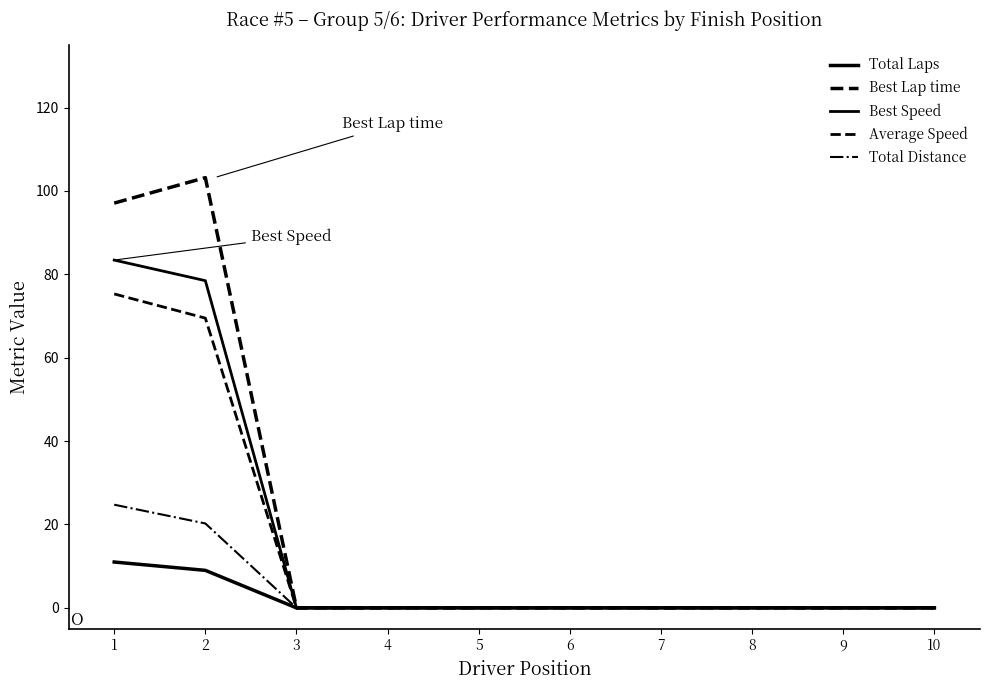

How many lines are shown in the chart?

5